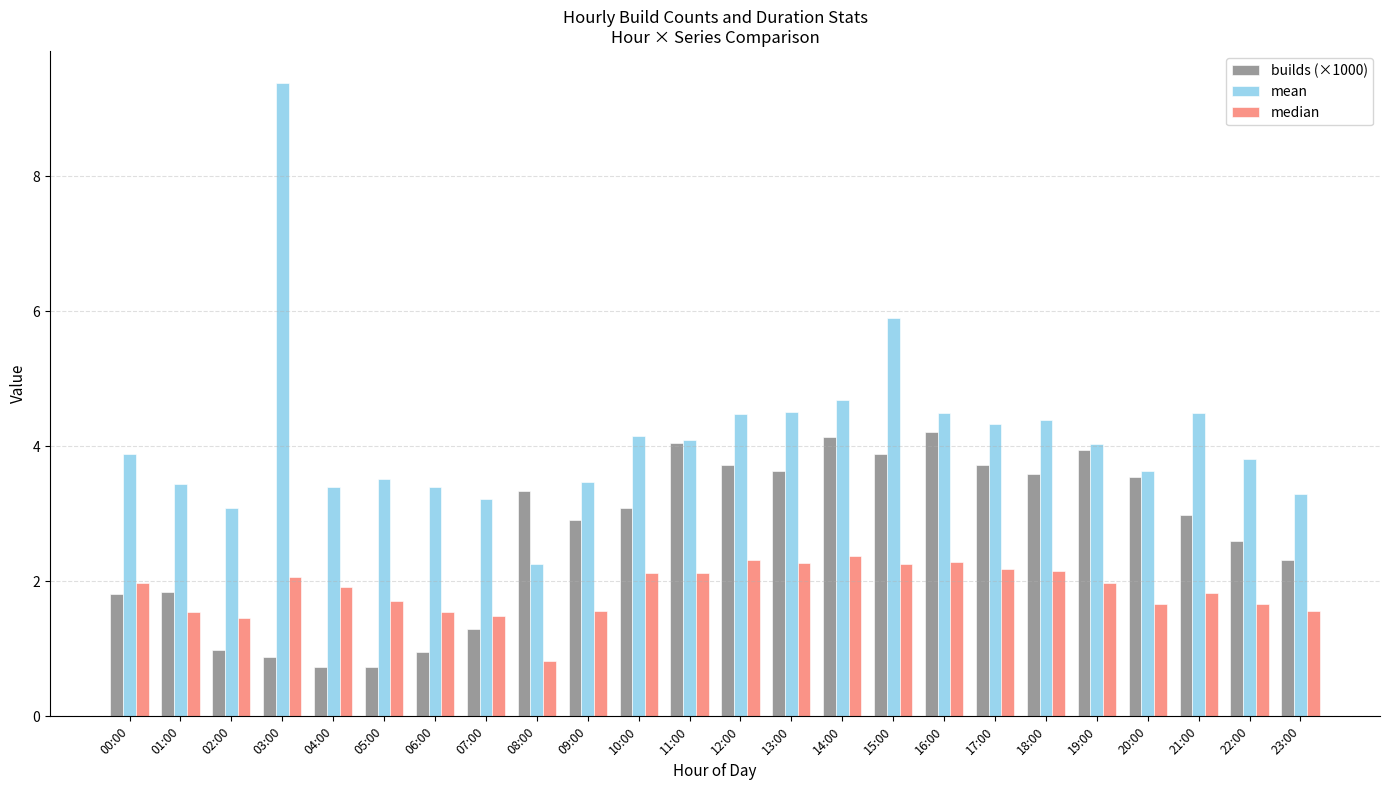

Rank the series by their maximum value, from highest to lowest.

mean, builds (×1000), median